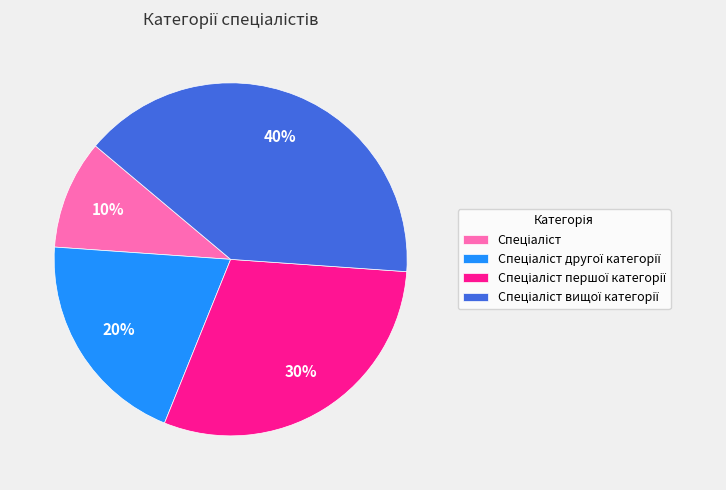

To the nearest percent, what is the difference between the largest and smallest slice percentages?

30%